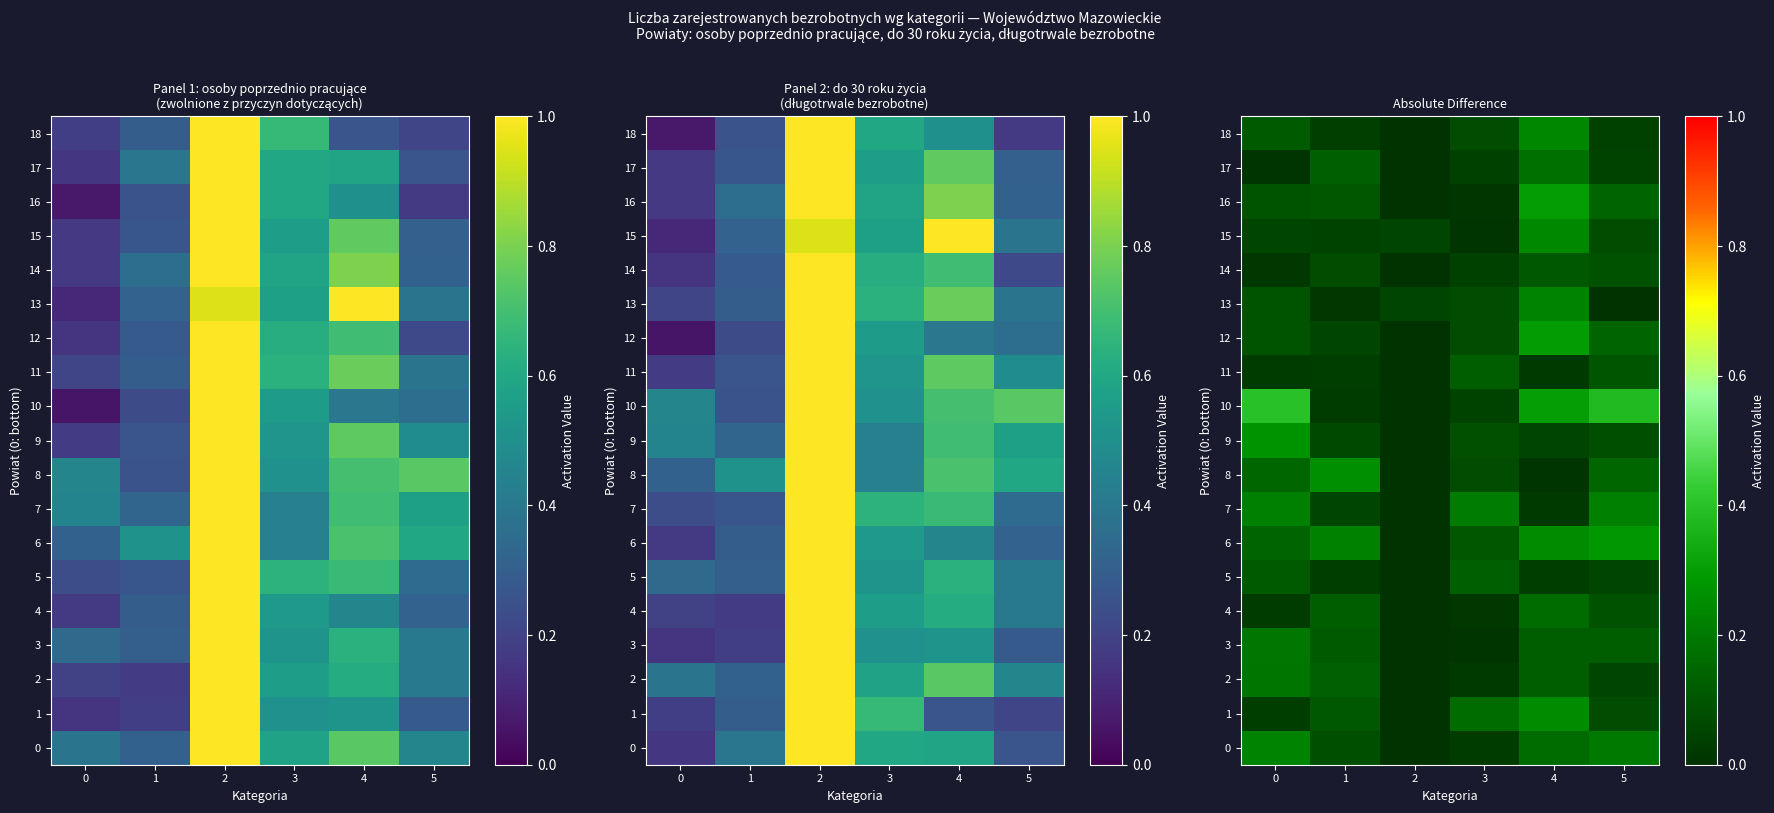

What is the difference between the maximum and minimum values in the 15 series?

0.2